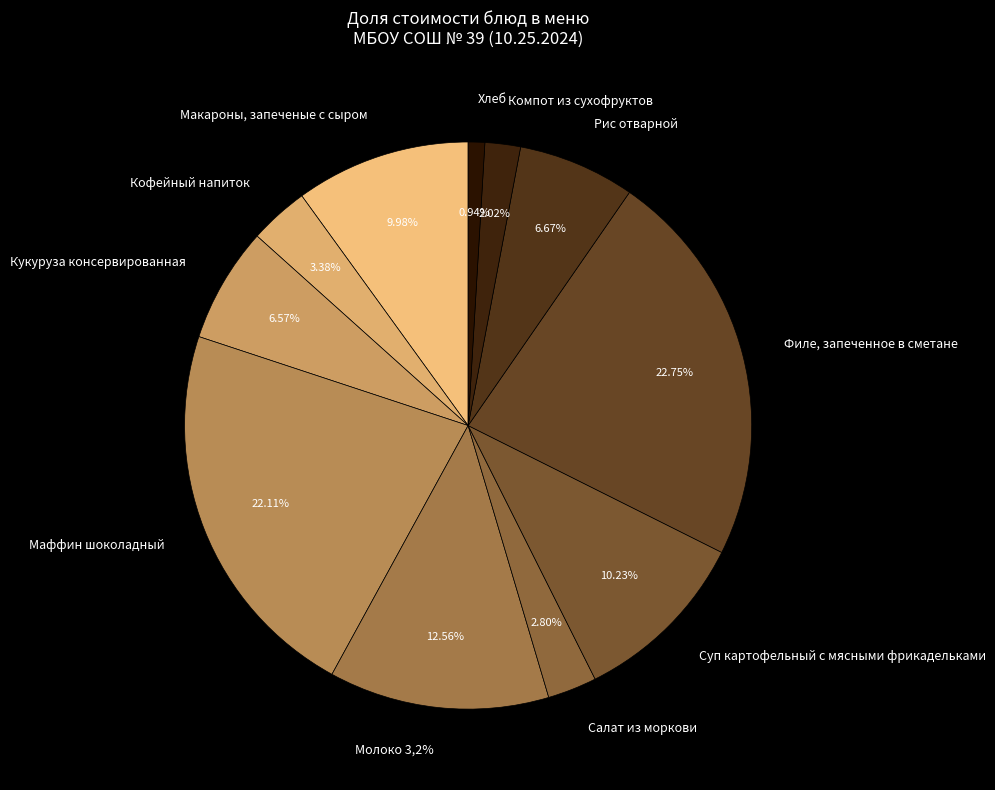

Is there any slice that represents more than half of the pie?

No